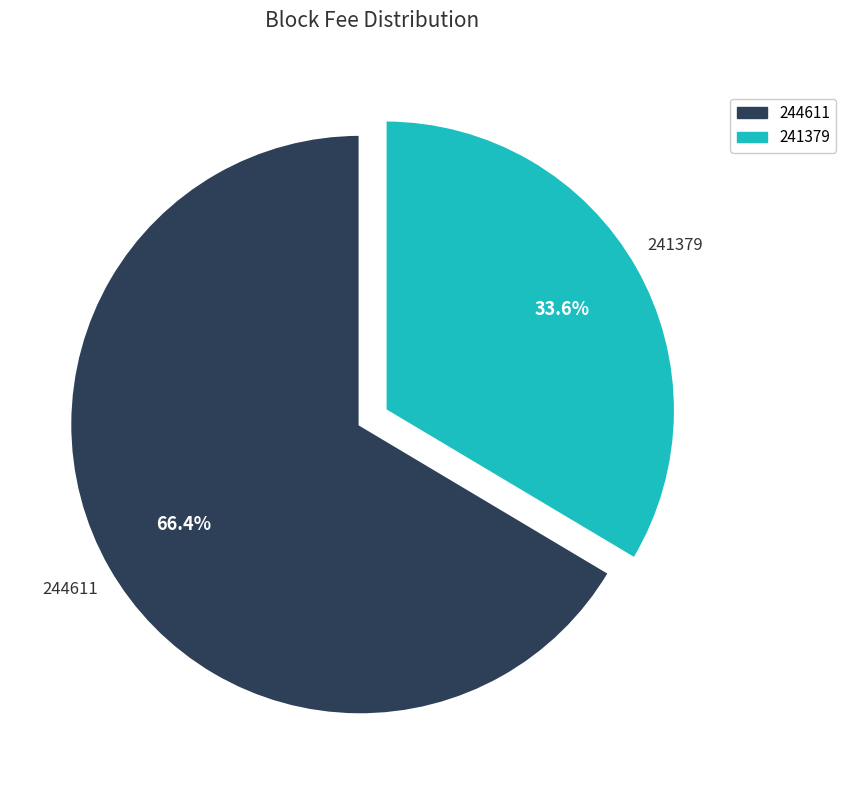

To the nearest percent, what portion does 244611 represent?

66%